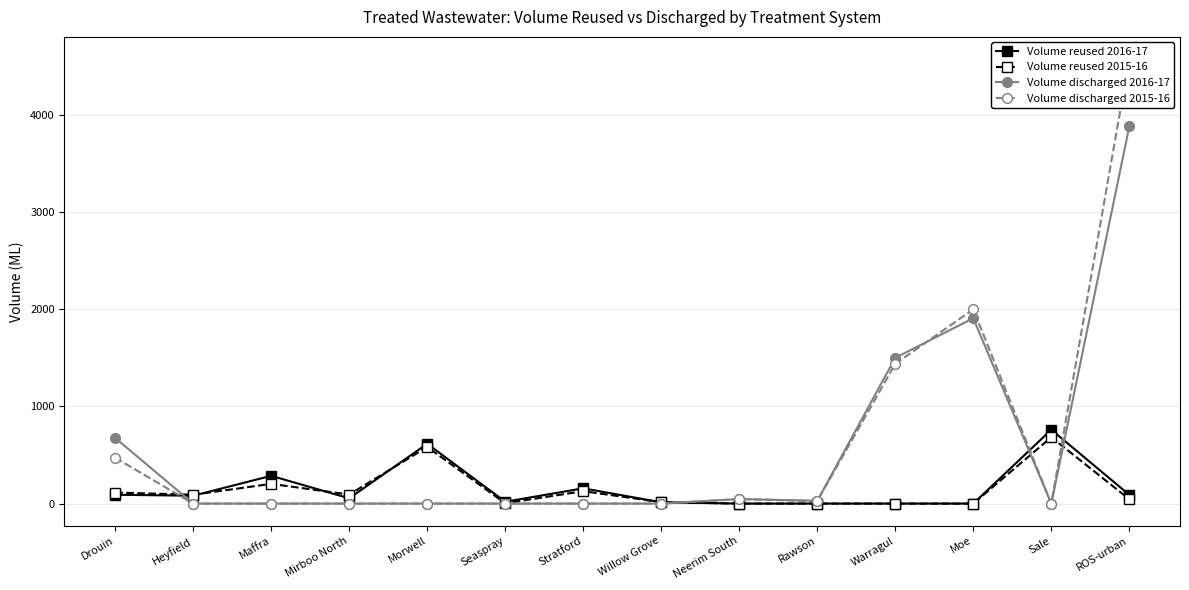

What is the sum of the Volume discharged 2016-17 values at Warragul and Maffra?

1501